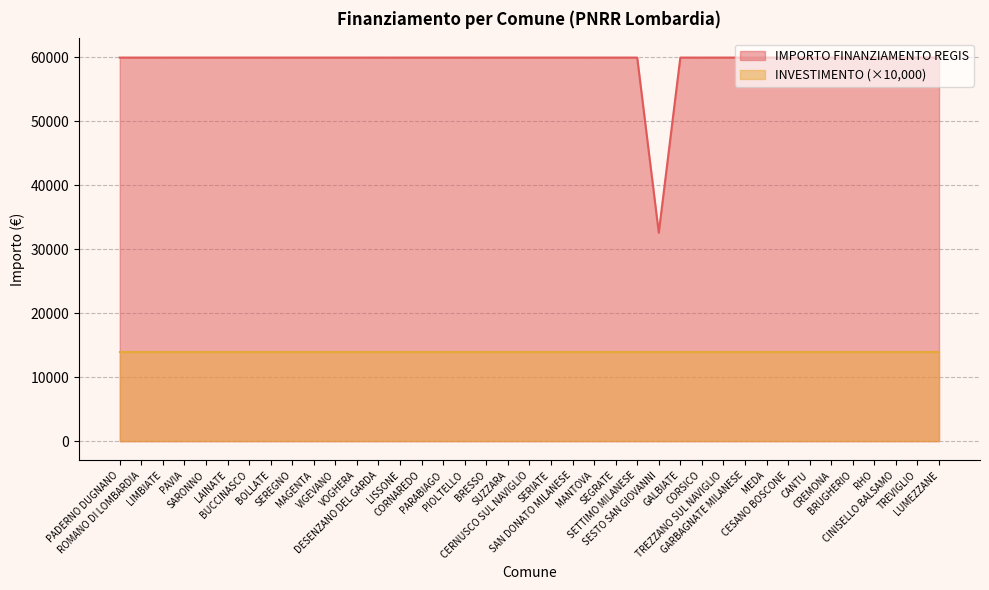

What is the difference between the maximum and minimum values?

27377